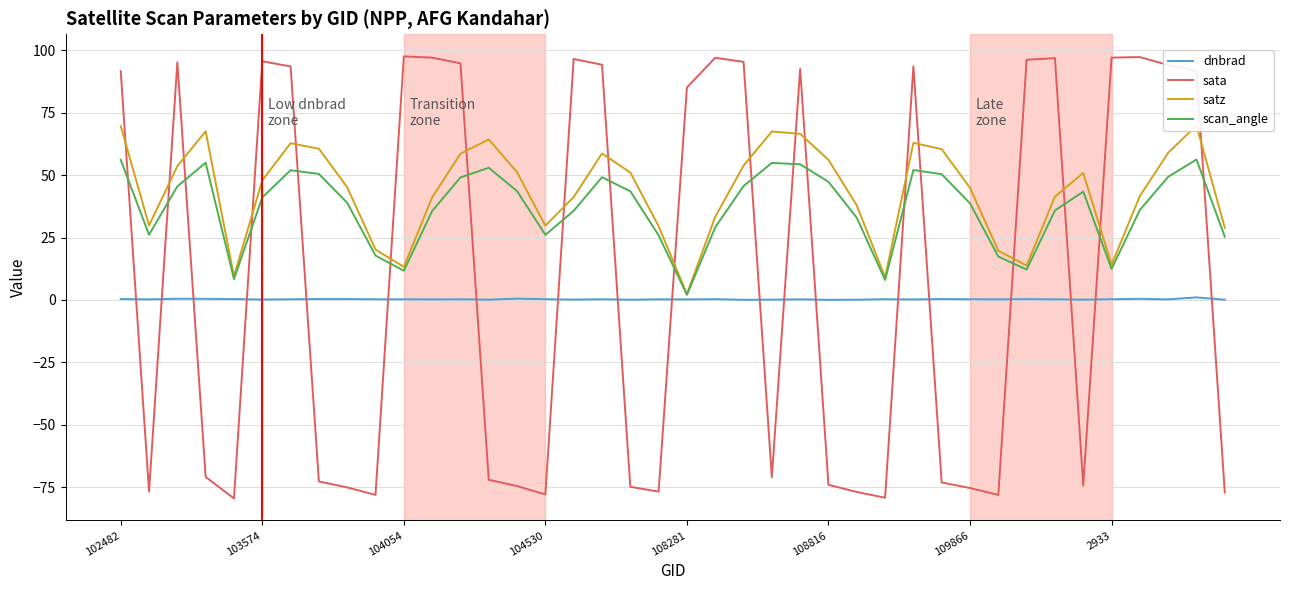

Is the value of dnbrad at 17 greater than the value of satz at 24?

No